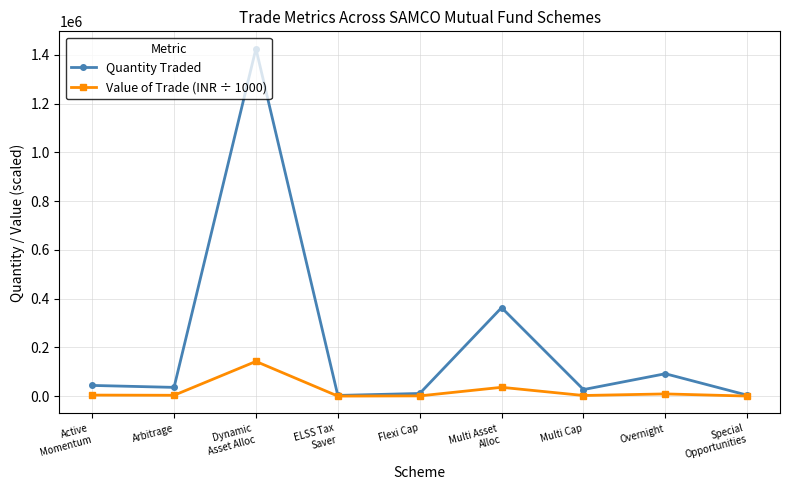

In Value of Trade (INR ÷ 1000), how many points are higher than both neighbors (excluding endpoints)?

3